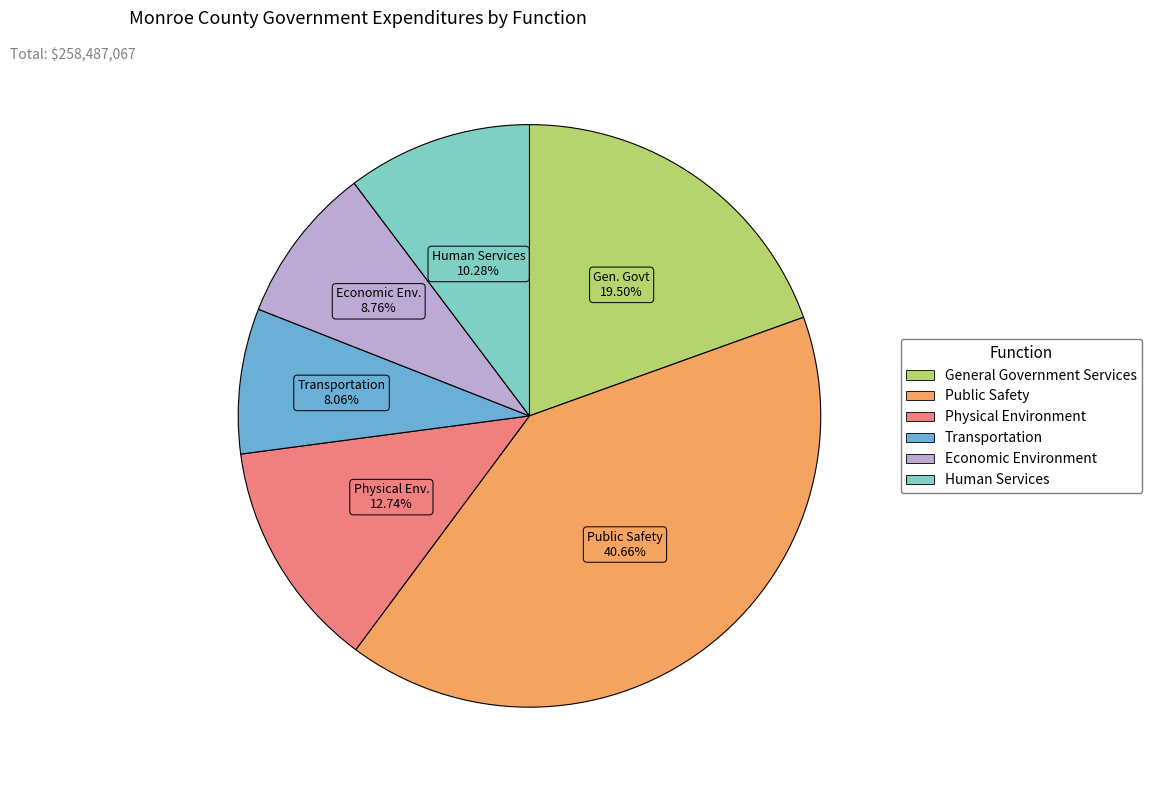

What is the ratio of the value at Physical Environment to the value at Transportation?

1.6